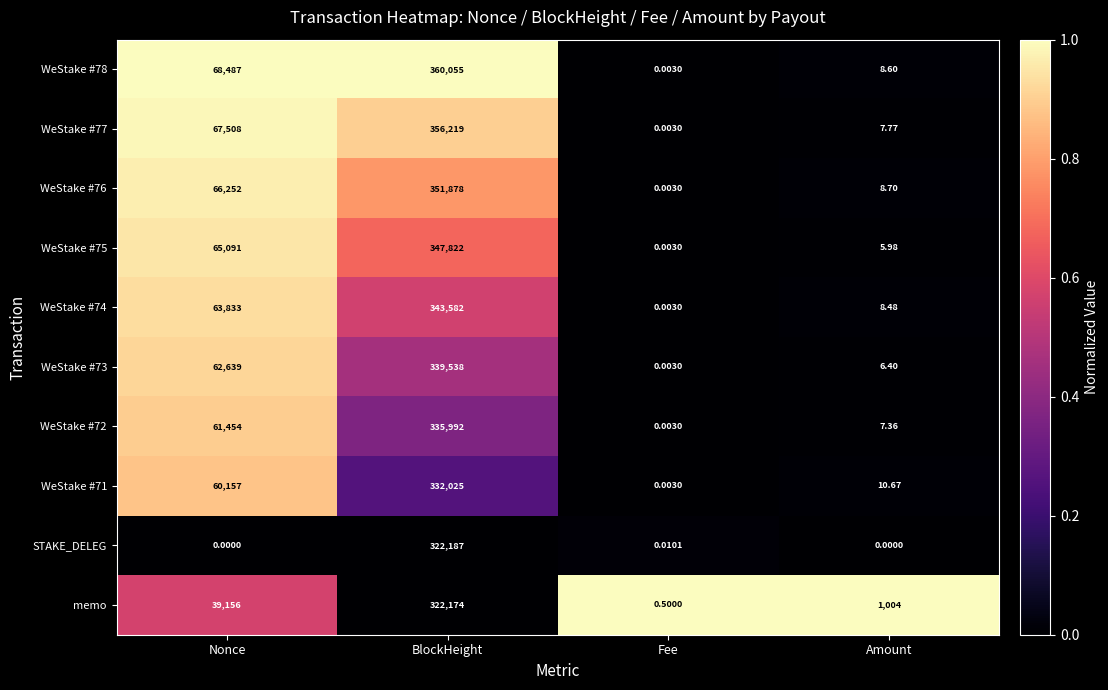

At Nonce, list the series in order from largest to smallest.

WeStake #78, WeStake #77, WeStake #76, WeStake #75, WeStake #74, WeStake #73, WeStake #72, WeStake #71, memo, STAKE_DELEG